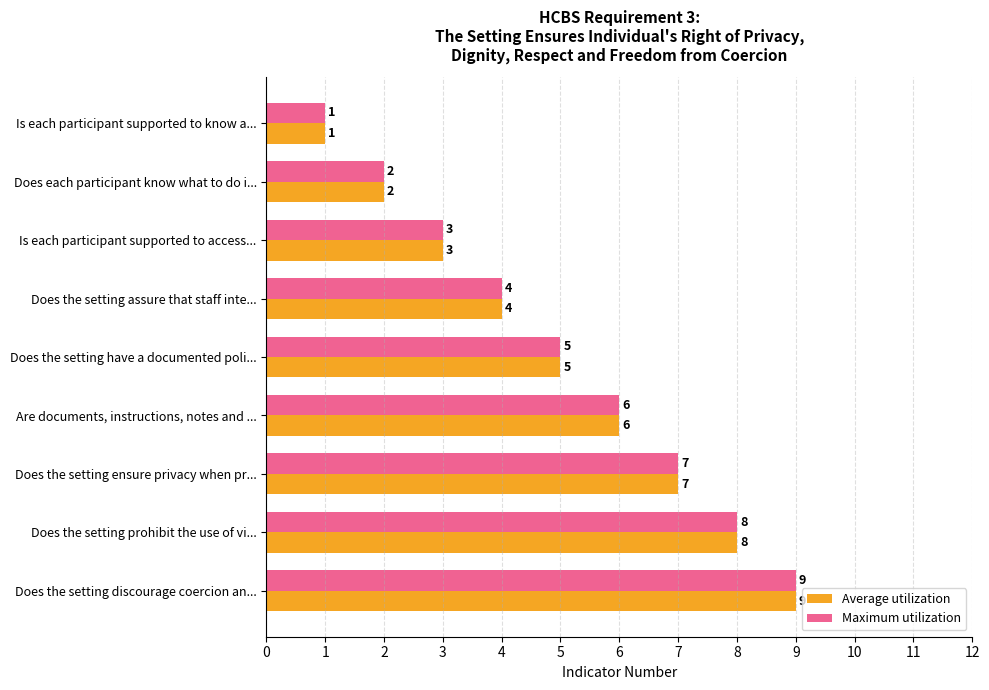

The value of Maximum utilization at Does the setting have a documented poli... is 3. True or false?

False